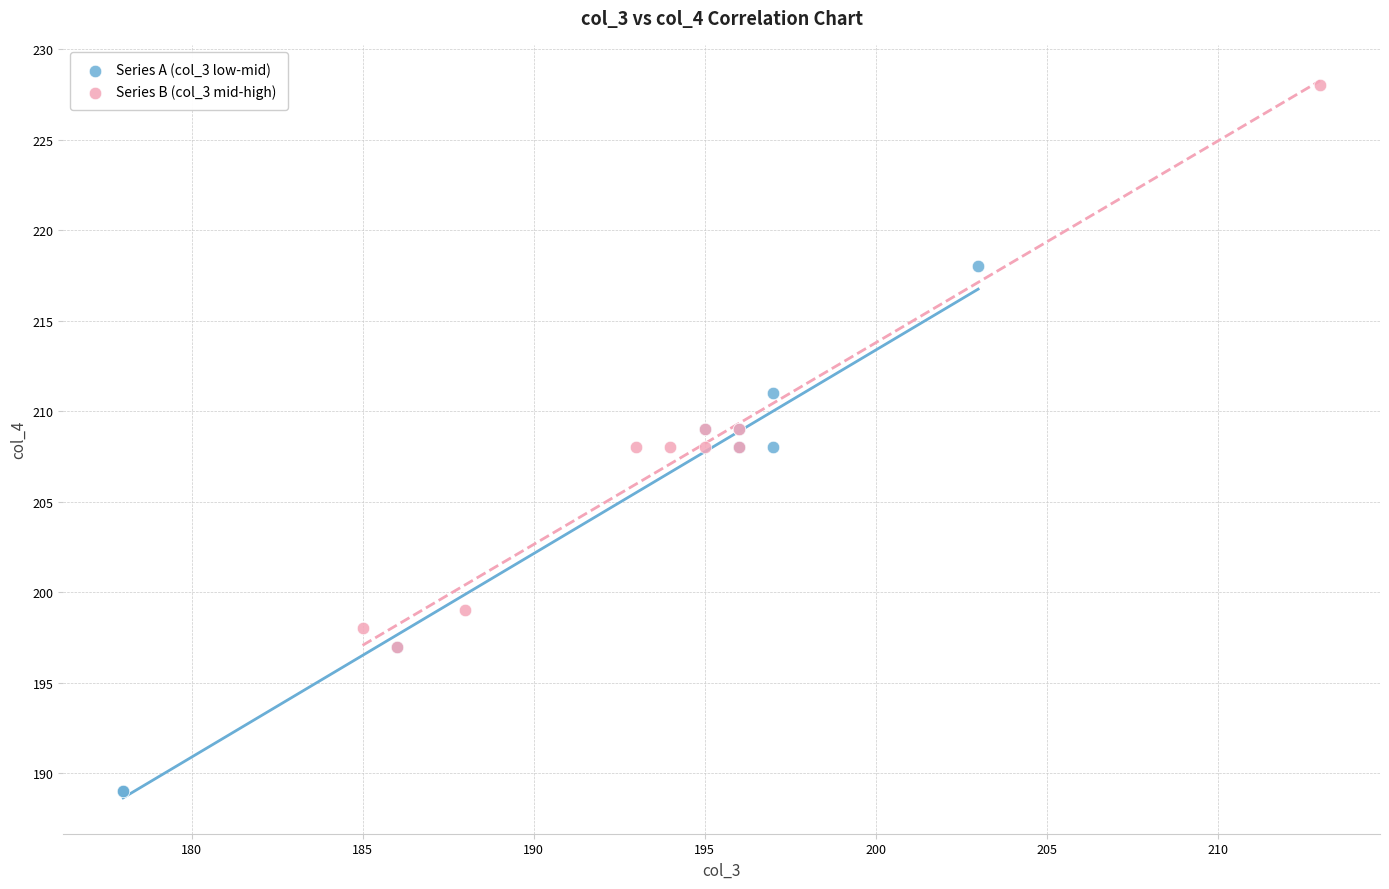

Which series contains the highest Y value?

Series B (col_3 mid-high)